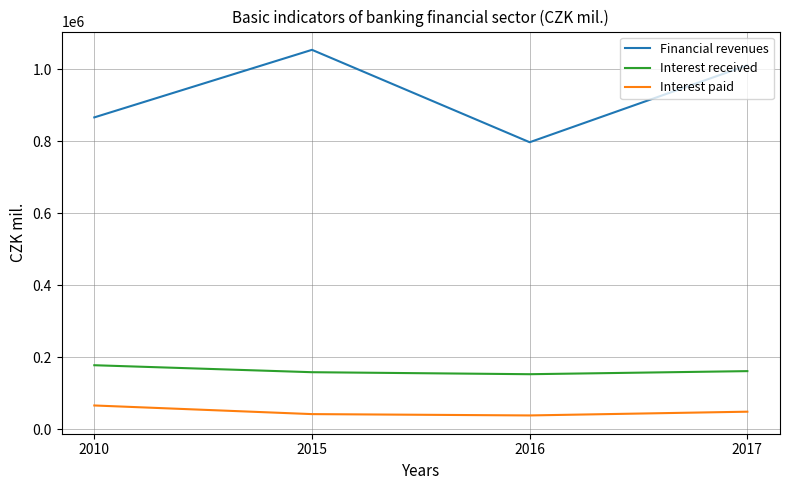

What is the average value of the Interest received series?

162324